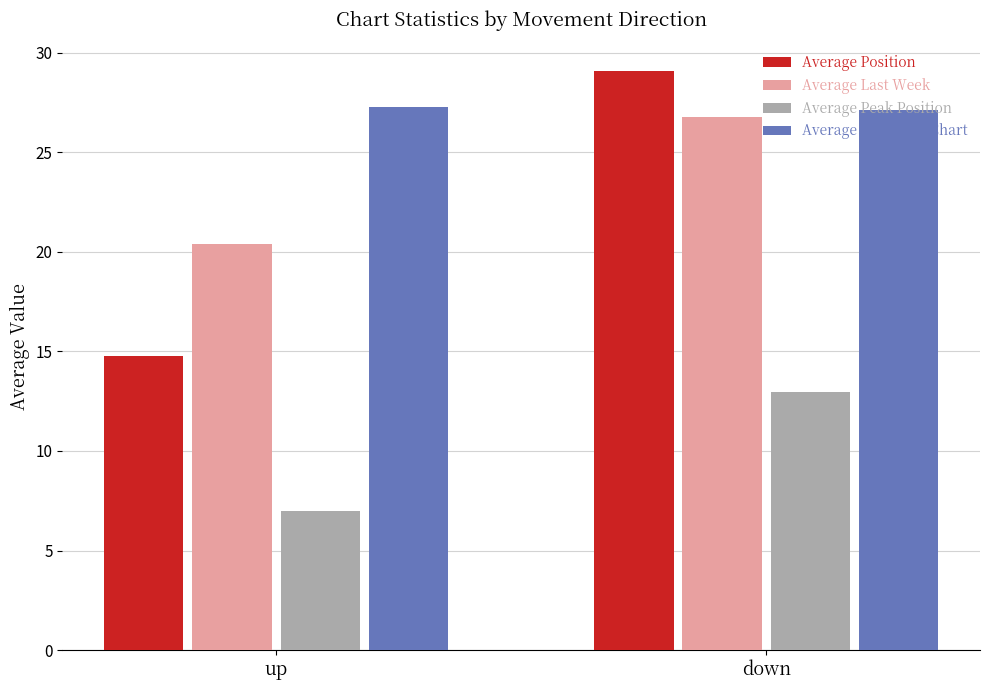

At which label does Average Peak Position reach its peak?

down